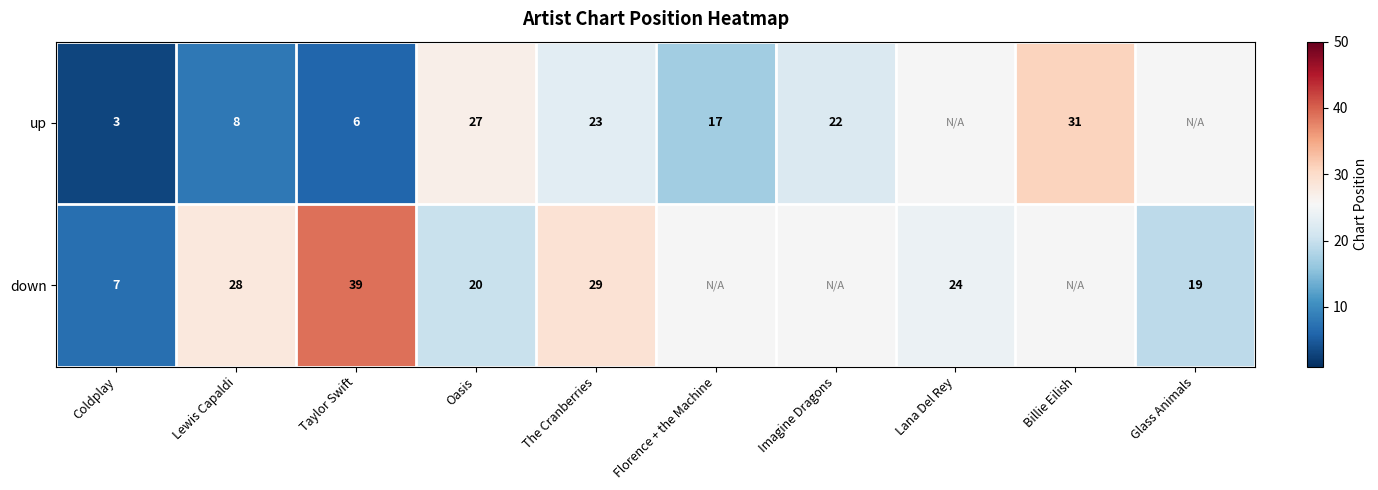

How many distinct data groups are displayed?

2